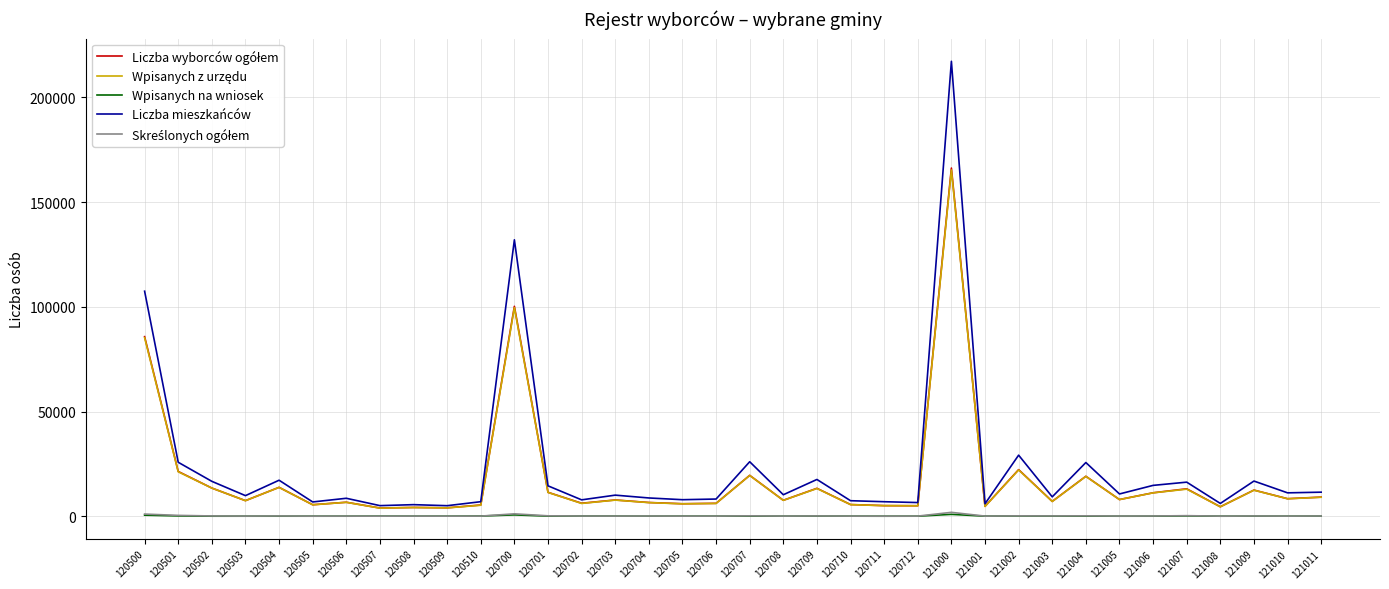

How many values in the Liczba mieszkańców series are below 10264?

18